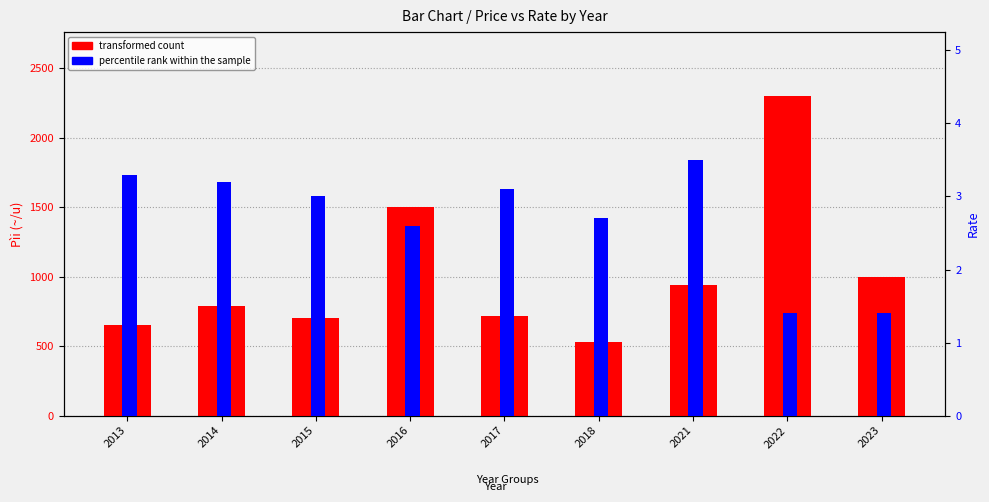

What is the difference between the percentile rank within the sample values at 2022 and 2018?

1.3